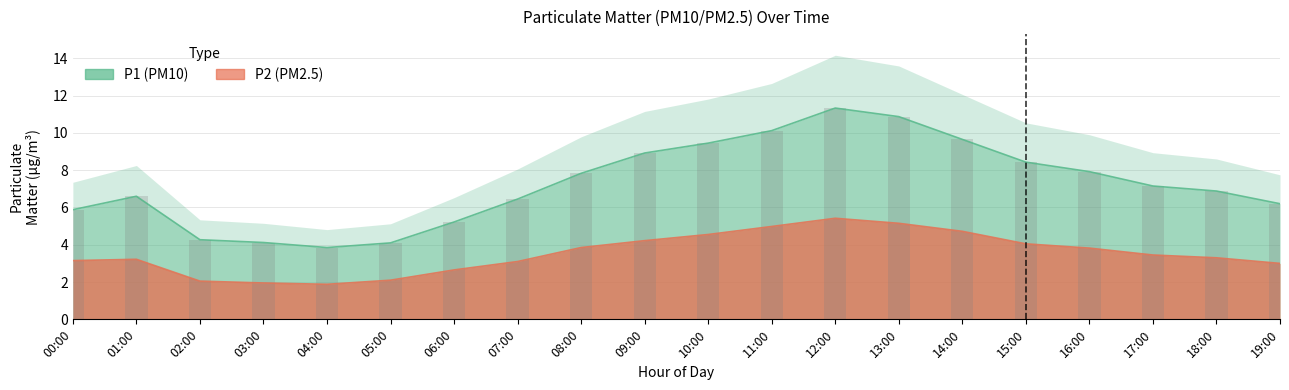

Which series has the largest range (max minus min)?

P1